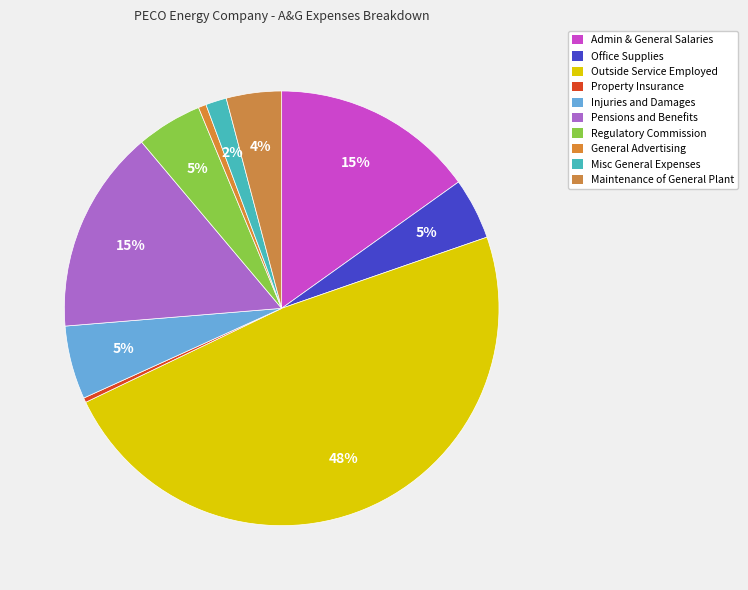

To the nearest percent, what is the difference between the largest and smallest slice percentages?

48%